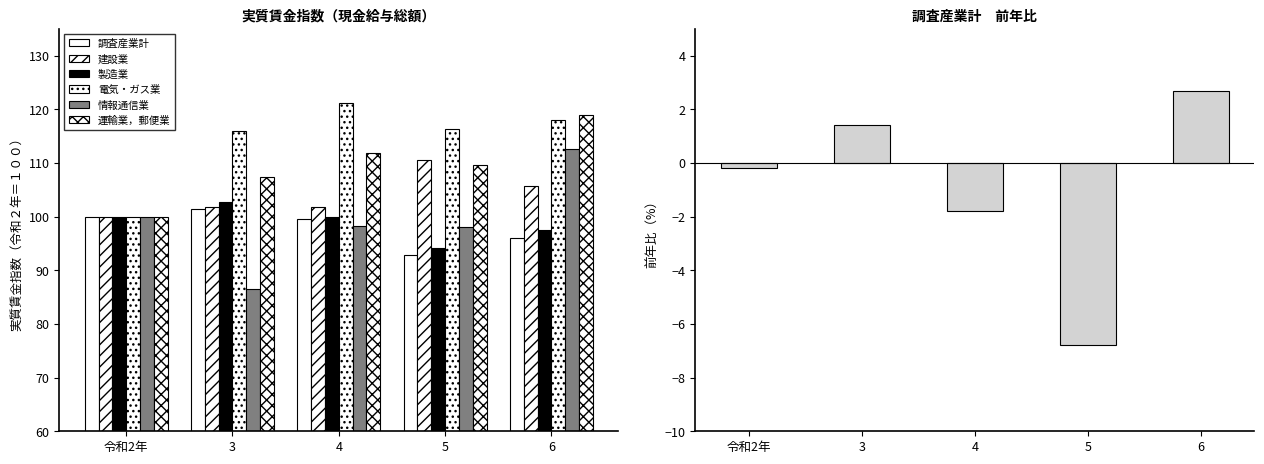

At which label does 運輸業，郵便業 reach its minimum?

令和2年